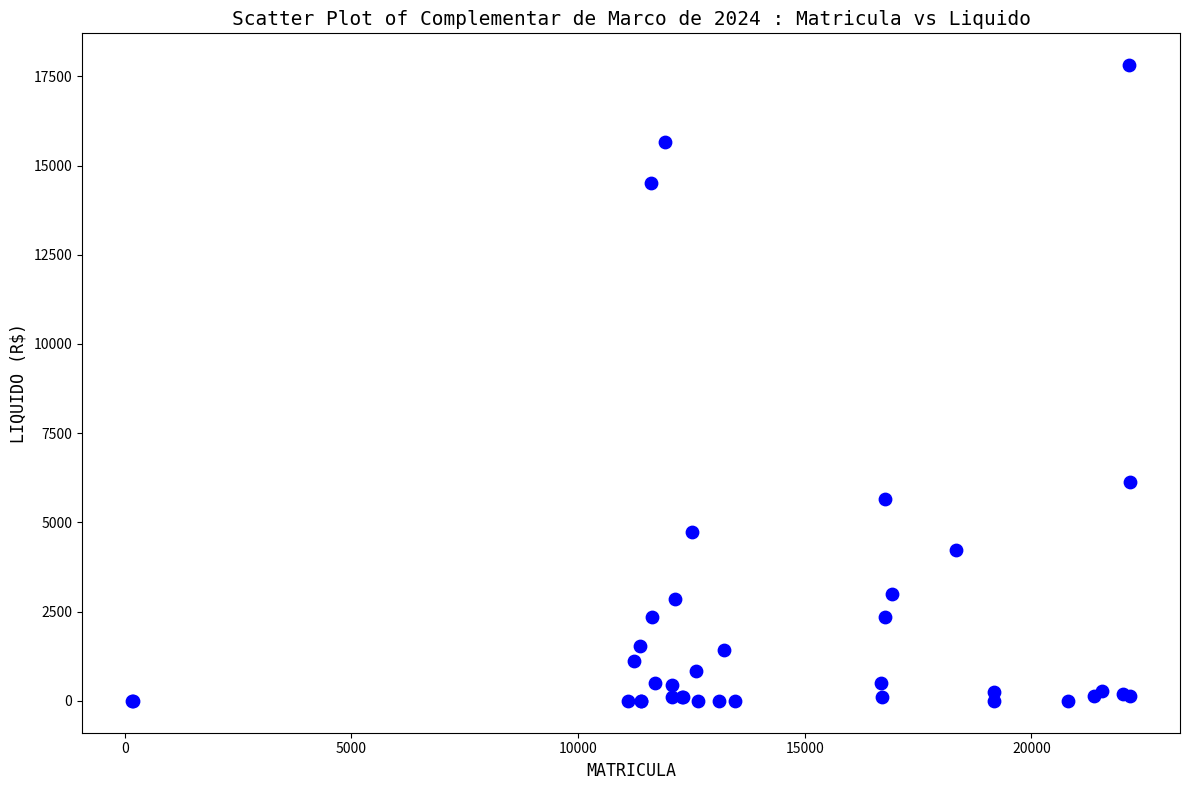

What Y value in the scatter plot is closest to 8906?

6136.9